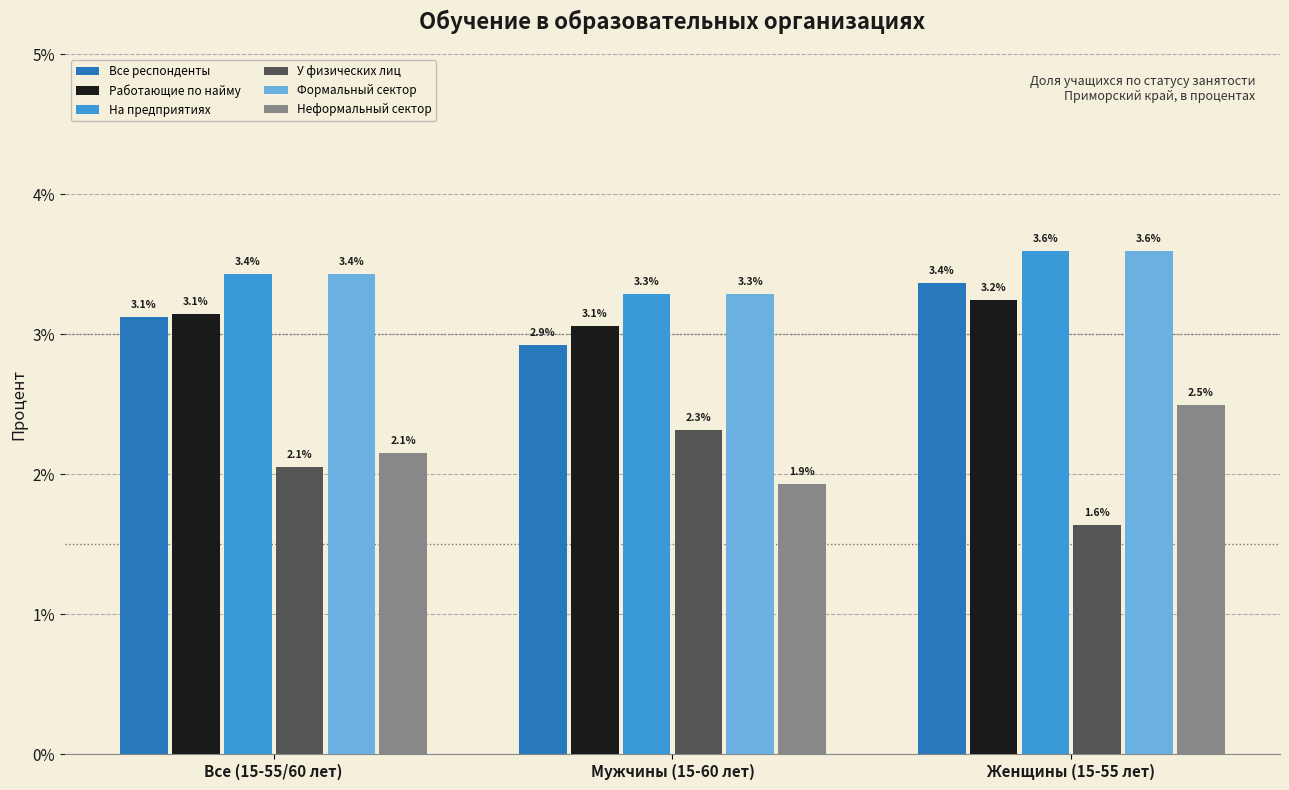

Reading right to left, list all the values displayed in this chart.

Все респонденты: 3.4	2.9	3.1
Работающие по найму: 3.2	3.1	3.1
На предприятиях: 3.6	3.3	3.4
У физических лиц: 1.6	2.3	2.1
Формальный сектор: 3.6	3.3	3.4
Неформальный сектор: 2.5	1.9	2.1